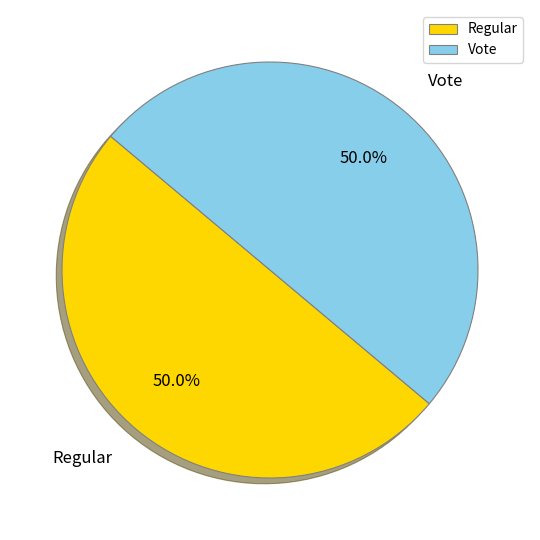

What is the ratio of the value at Regular to the value at Vote?

1.0